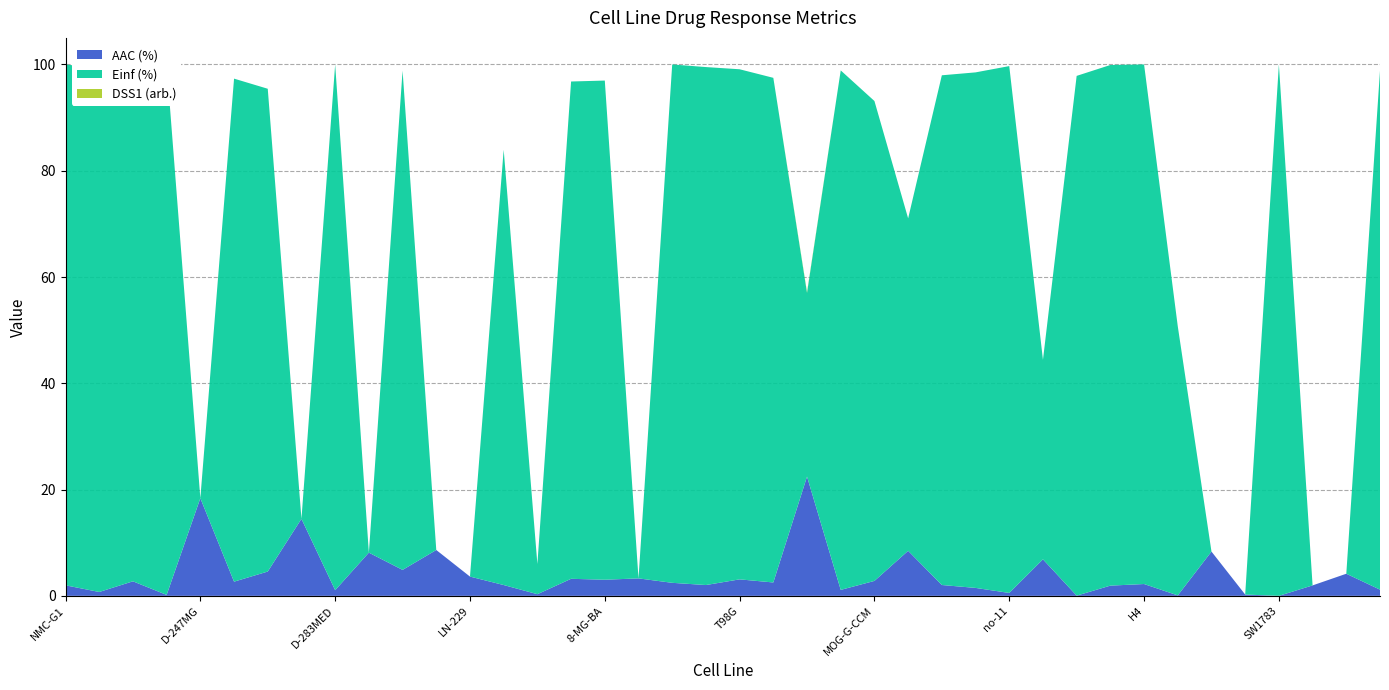

Reading left to right, transcribe all the data shown in this chart.

AAC (%): NMC-G1=2.0	MOG-G-UVW=0.7	SF126=2.7	A172=0.2	D-247MG=18.4	GMS-10=2.7	YKG-1=4.6	GB-1=14.5	D-283MED=1.1	D-392MG=8.1	SNB75=4.9	KG-1-C=8.6	LN-229=3.6	YH-13=2.0	KNS-81-FD=0.3	D-423MG=3.2	8-MG-BA=3.0	KNS-42=3.3	U251=2.5	KINGS-1=2.0	T98G=3.1	KALS-1=2.5	DK-MG=22.4	D-542MG=1.1	MOG-G-CCM=2.8	CAS-1=8.5	U-87-MG=2.0	LN-18=1.5	no-11=0.5	Daoy=6.9	D-263MG=0.0	no-10=1.9	H4=2.2	PFSK-1=0.1	CCF-STTG1=8.3	Hs 683=0.2	SW1783=0.0	SW1088=2.0	AM-38=4.2	LNZTA3WT4=1.2
Einf (%): NMC-G1=98.0	MOG-G-UVW=98.5	SF126=94.5	A172=99.8	D-247MG=0.0	GMS-10=94.7	YKG-1=90.9	GB-1=0.0	D-283MED=98.9	D-392MG=0.0	SNB75=94.0	KG-1-C=0.0	LN-229=0.0	YH-13=81.9	KNS-81-FD=5.7	D-423MG=93.6	8-MG-BA=93.9	KNS-42=0.0	U251=97.5	KINGS-1=97.5	T98G=96.0	KALS-1=95.0	DK-MG=34.6	D-542MG=97.8	MOG-G-CCM=90.3	CAS-1=62.6	U-87-MG=95.9	LN-18=97.0	no-11=99.1	Daoy=37.5	D-263MG=97.8	no-10=98.0	H4=97.8	PFSK-1=50.6	CCF-STTG1=0.0	Hs 683=0.0	SW1783=100.0	SW1088=0.0	AM-38=0.0	LNZTA3WT4=97.7
DSS1 (arb.): NMC-G1=0.0	MOG-G-UVW=0.0	SF126=0.0	A172=0.0	D-247MG=0.0	GMS-10=0.0	YKG-1=0.0	GB-1=0.0	D-283MED=0.0	D-392MG=0.0	SNB75=0.0	KG-1-C=0.0	LN-229=0.0	YH-13=0.0	KNS-81-FD=0.0	D-423MG=0.0	8-MG-BA=0.0	KNS-42=0.0	U251=0.0	KINGS-1=0.0	T98G=0.0	KALS-1=0.0	DK-MG=0.2	D-542MG=0.0	MOG-G-CCM=0.0	CAS-1=0.0	U-87-MG=0.0	LN-18=0.0	no-11=0.0	Daoy=0.0	D-263MG=0.0	no-10=0.0	H4=0.0	PFSK-1=0.0	CCF-STTG1=0.0	Hs 683=0.0	SW1783=0.0	SW1088=0.0	AM-38=0.0	LNZTA3WT4=0.0